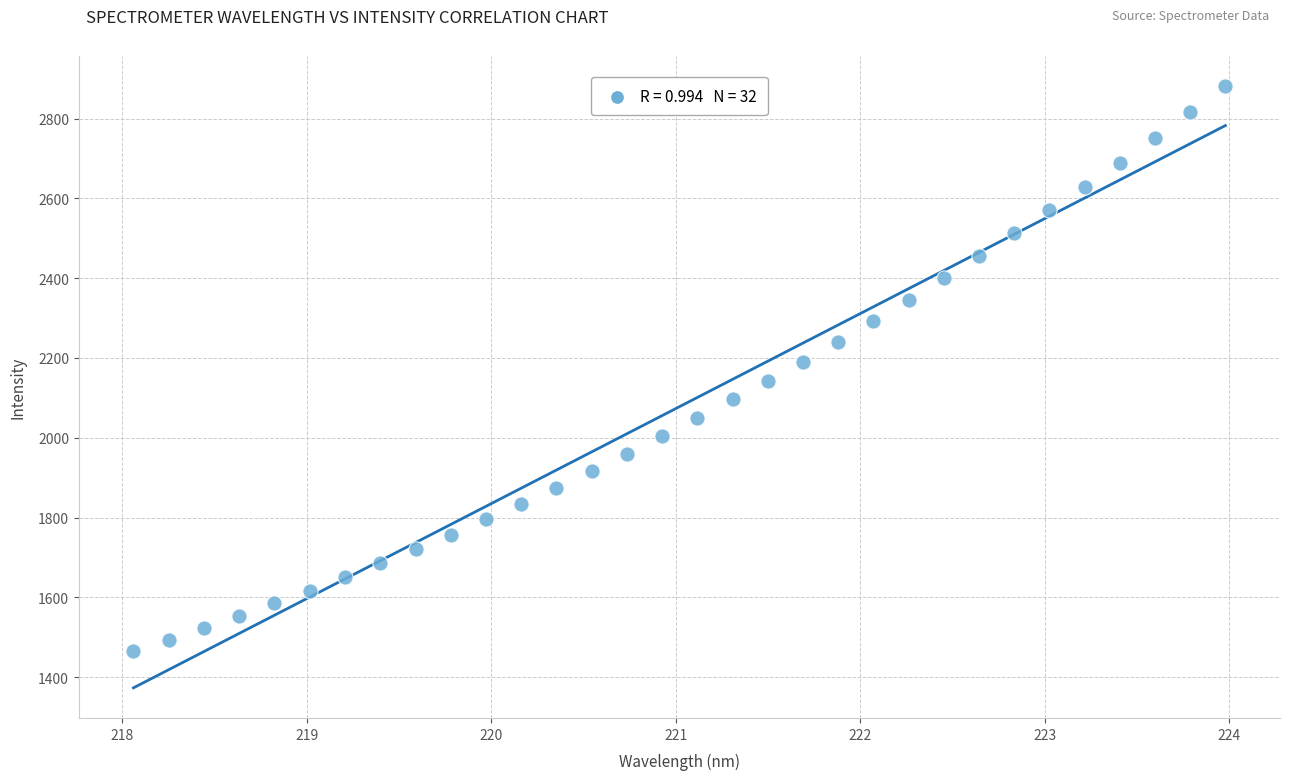

What is the range of X values (max minus min)?

5.9